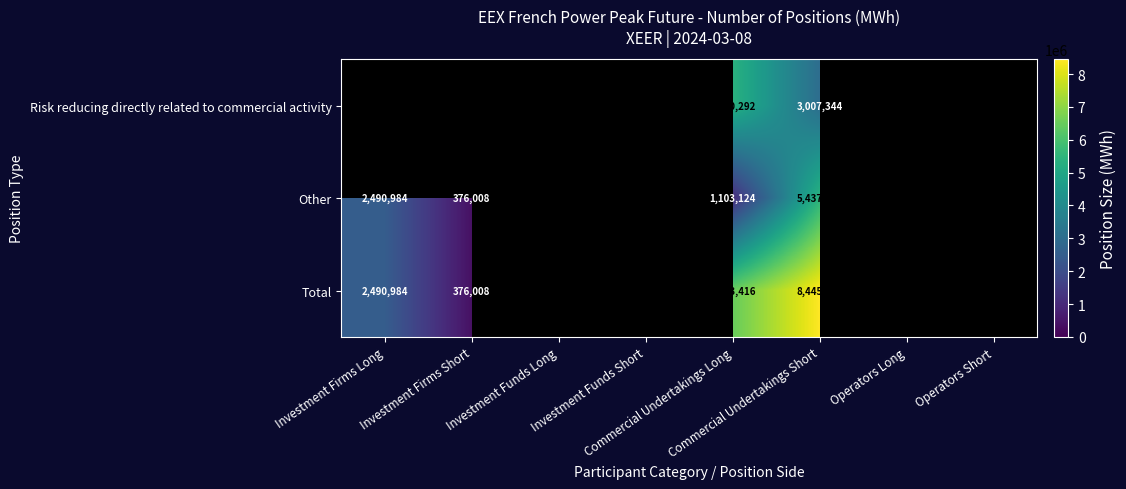

Count the number of data series in this chart.

3